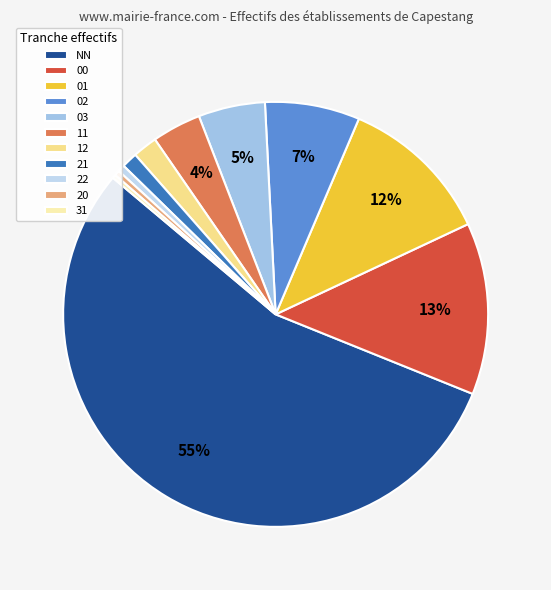

Which has a higher value, NN or 00?

NN